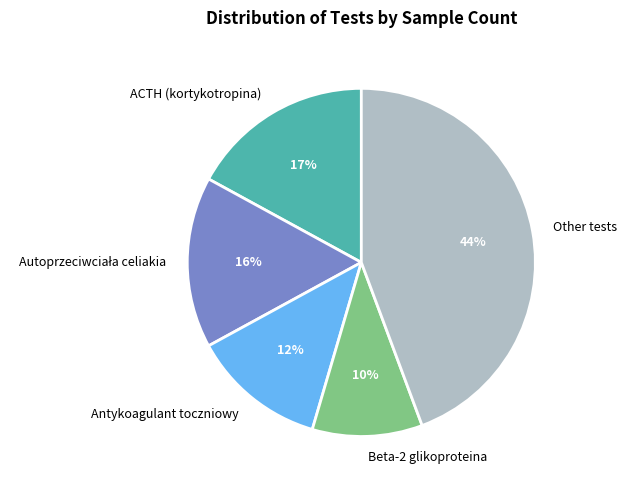

Combined, do Antykoagulant toczniowy and Beta-2 glikoproteina account for over 50%?

No